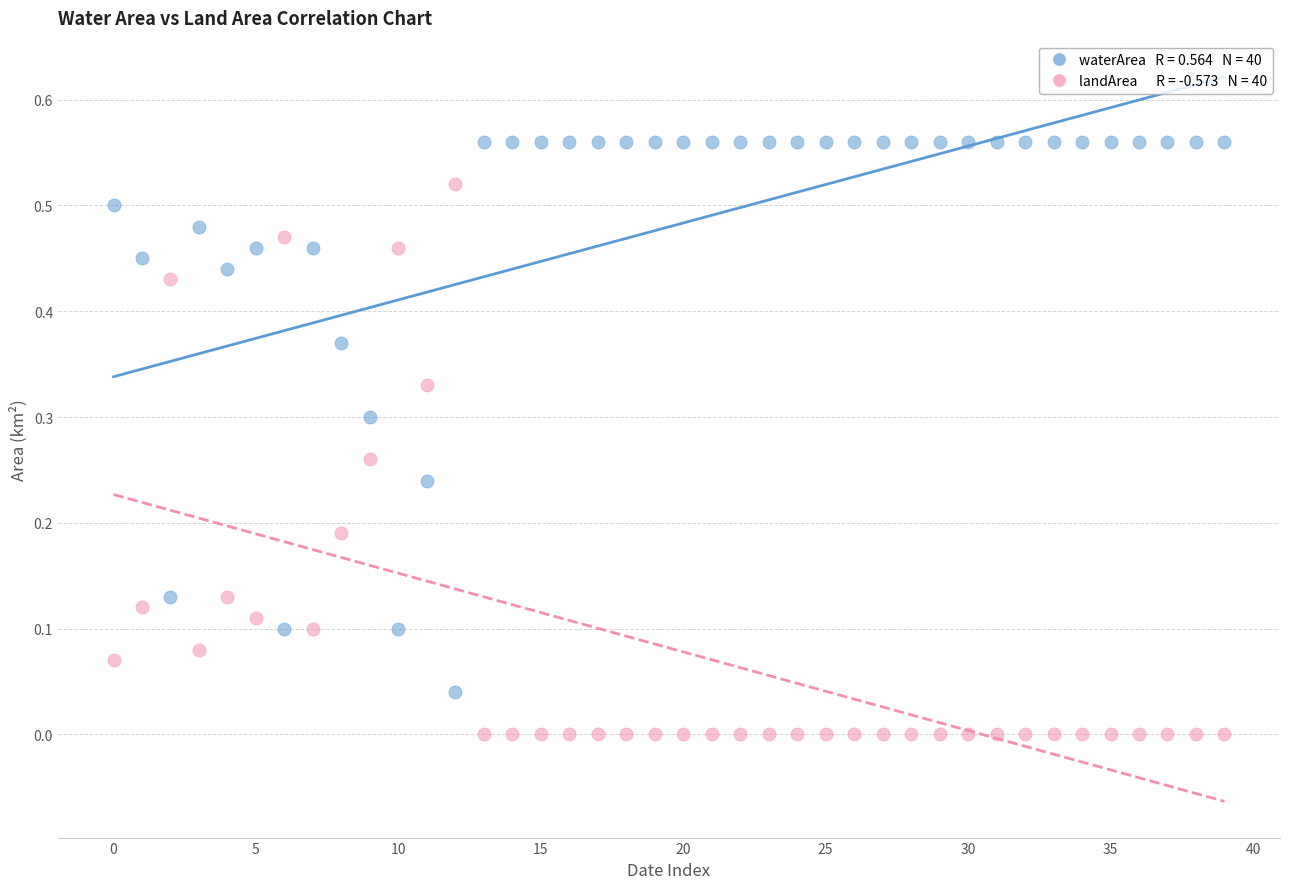

Count the number of points in this scatter plot.

80